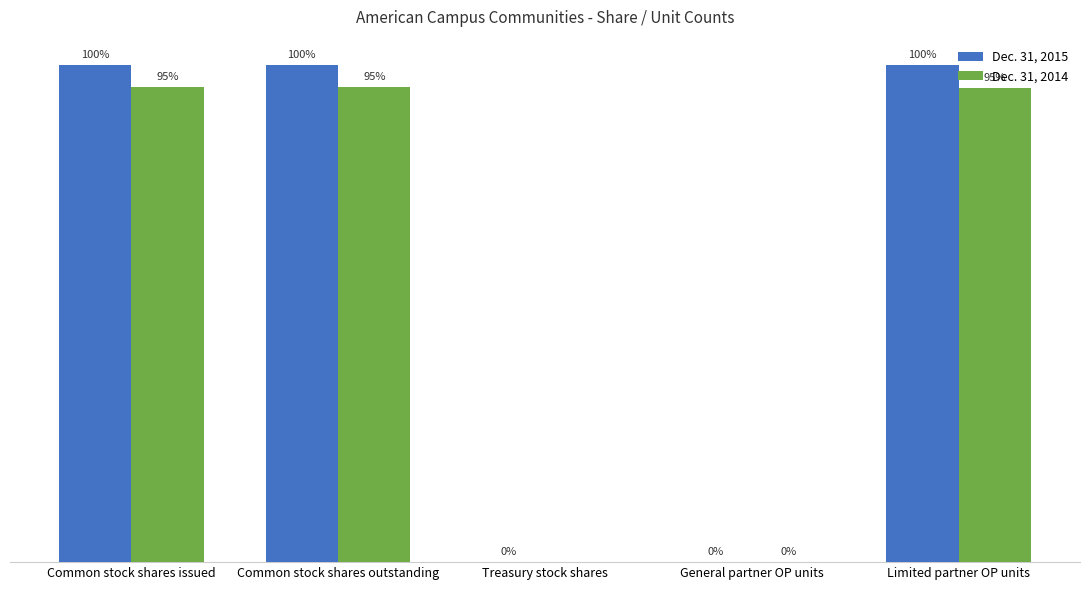

Are the bars grouped side by side (vs. stacked)?

Yes